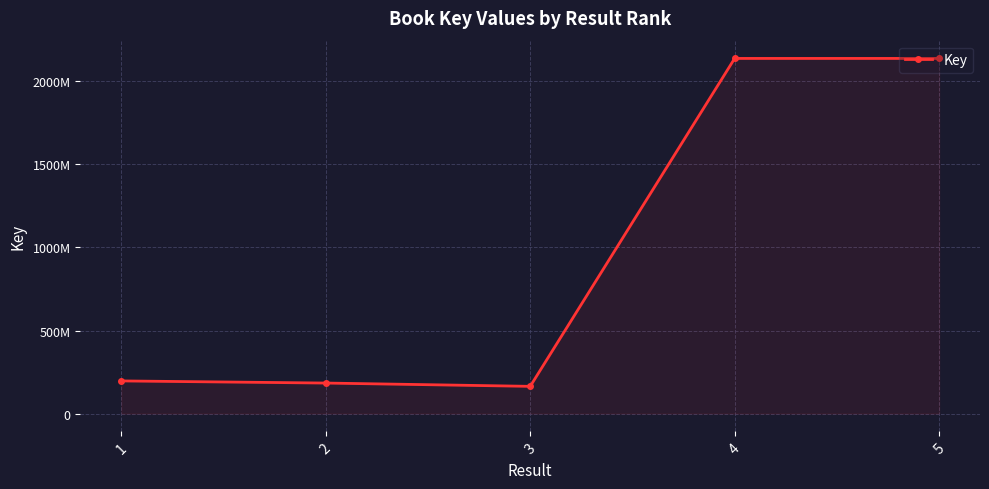

Reading left to right, list all the values displayed in this chart.

1=196598376	2=183783381	3=163938598	4=2137659156	5=2137703762